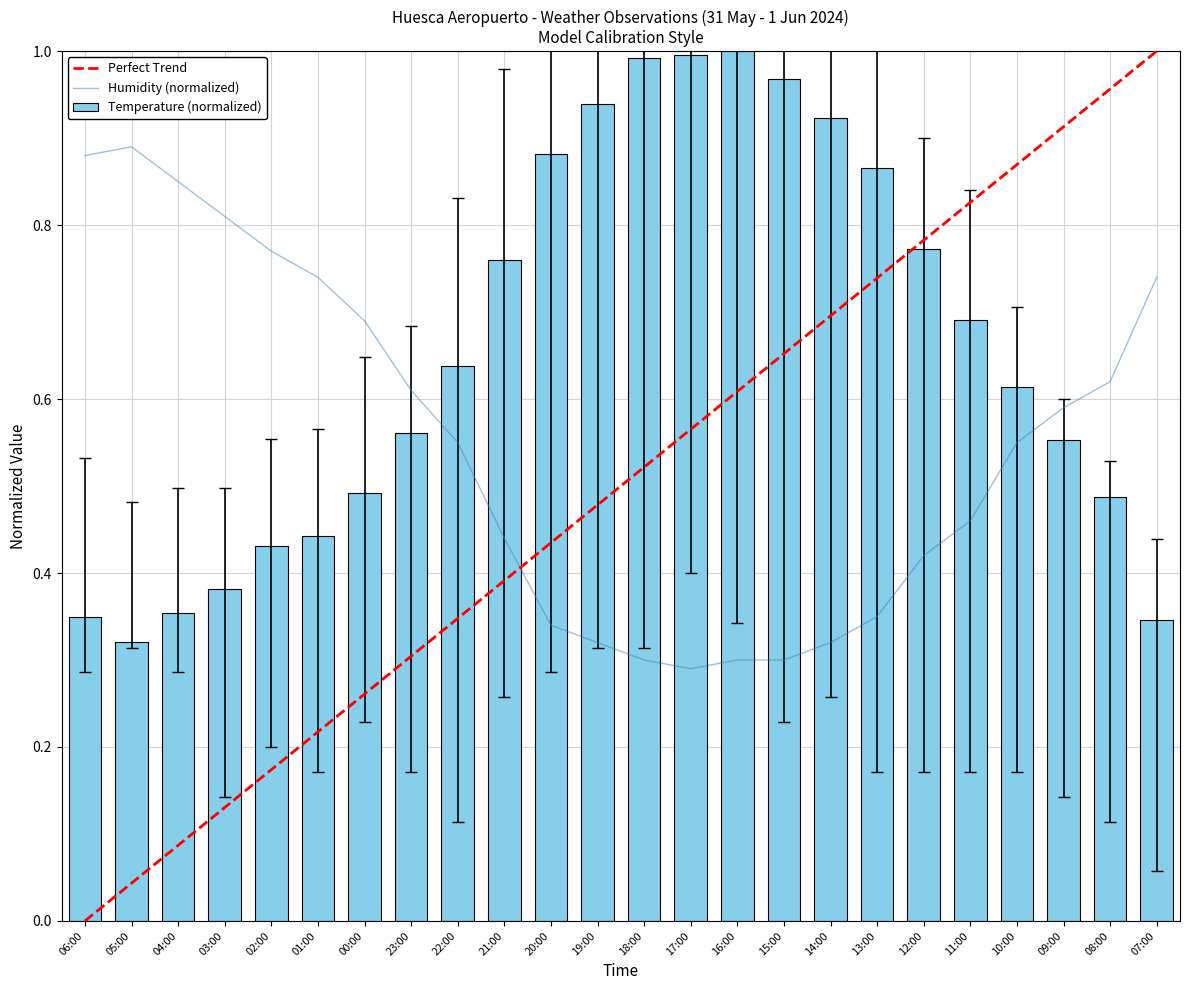

What is the difference between the second highest and minimum values in the Humidity (%) series?

0.6